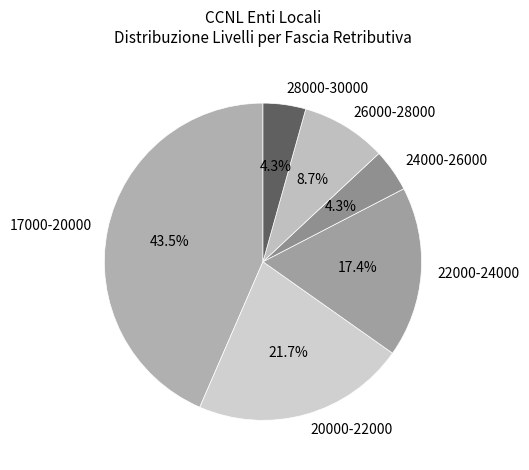

Which category has the biggest portion of the pie?

17000-20000